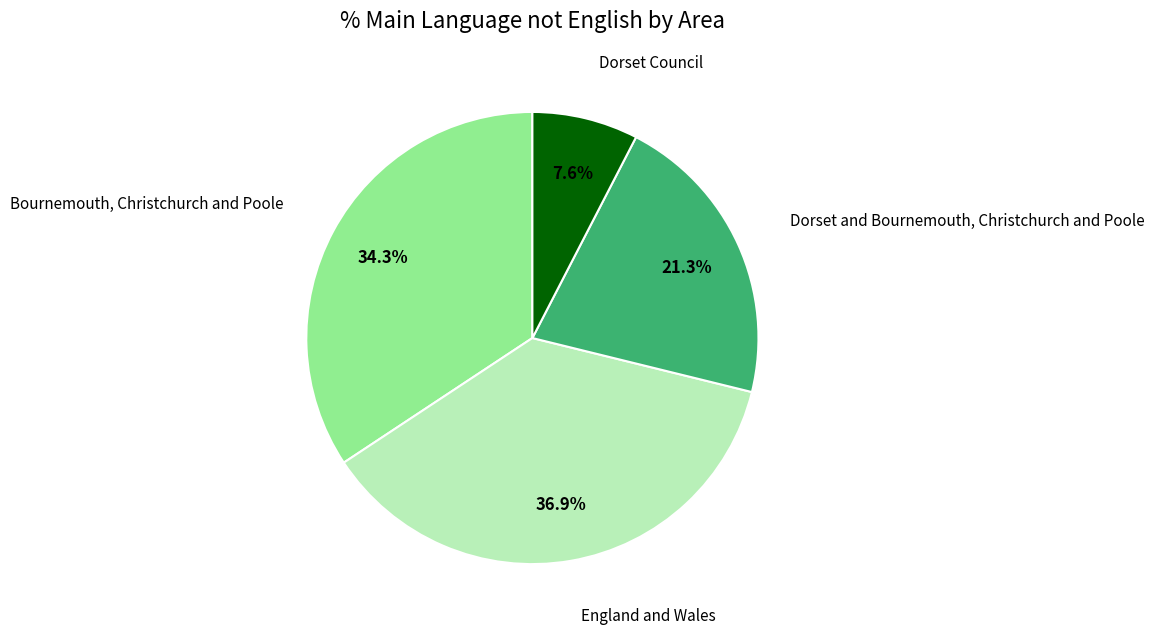

Is there any slice that represents more than half of the pie?

No